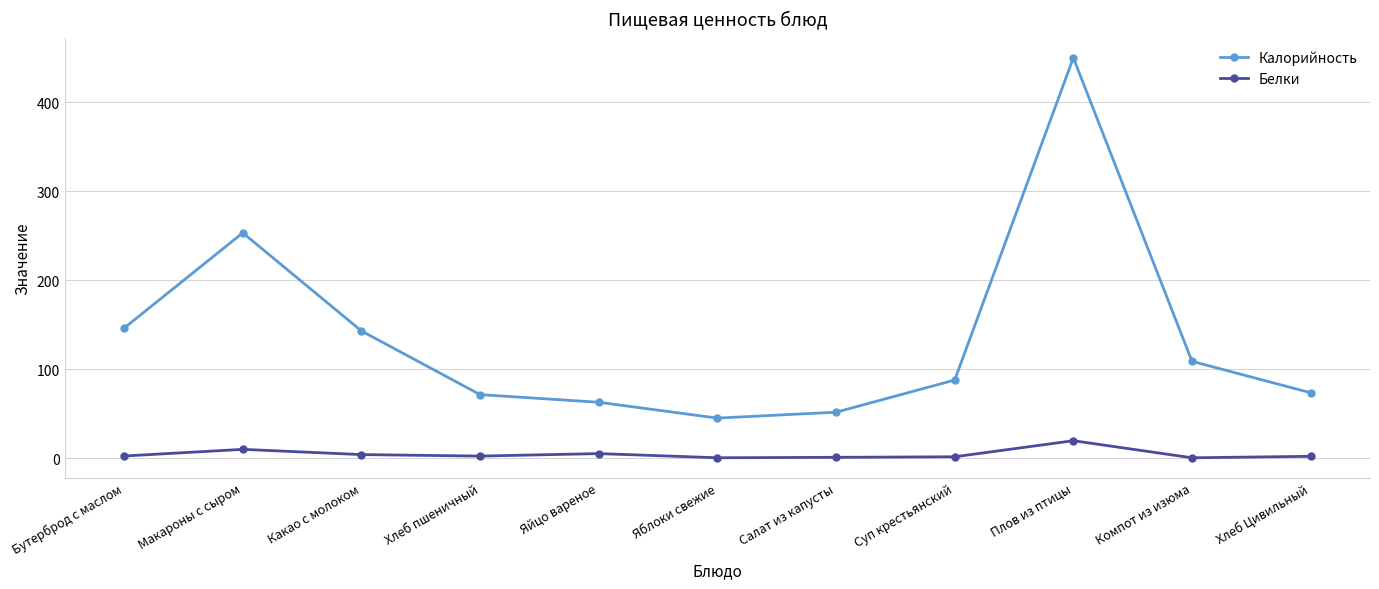

At which category does Белки reach its first local peak?

Макароны с сыром